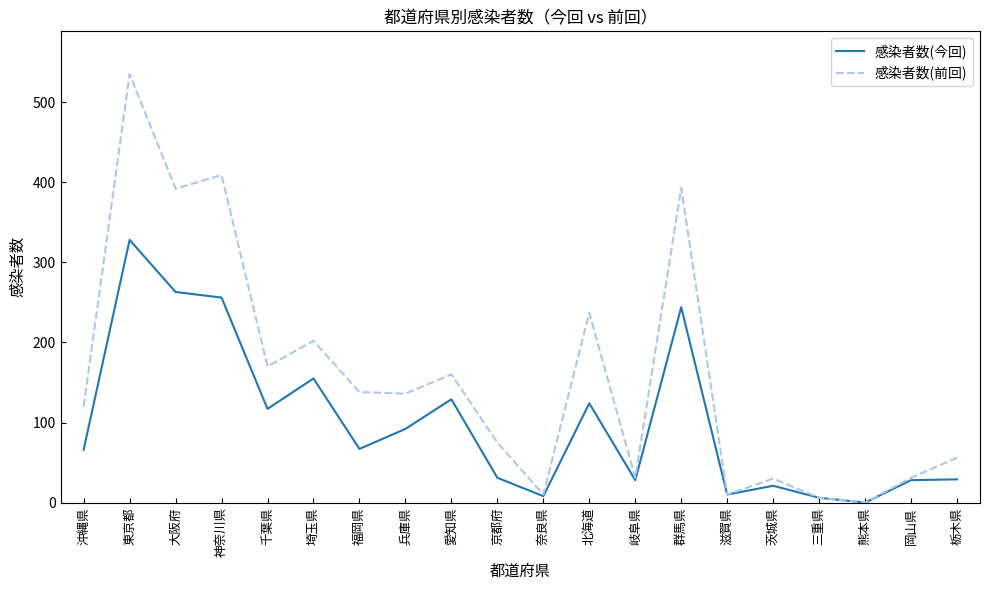

Which series changed the most between 埼玉県 and 熊本県?

感染者数(前回)